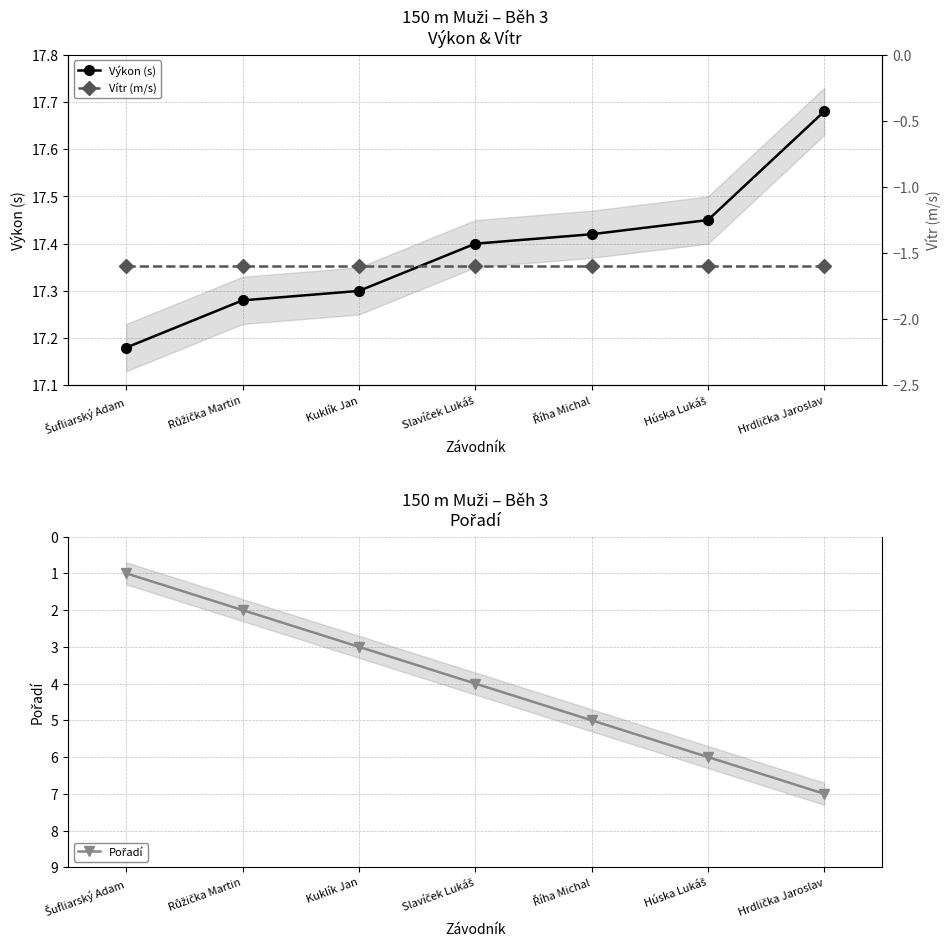

Which has a higher value, Šufliarský Adam or Slavíček Lukáš?

Slavíček Lukáš